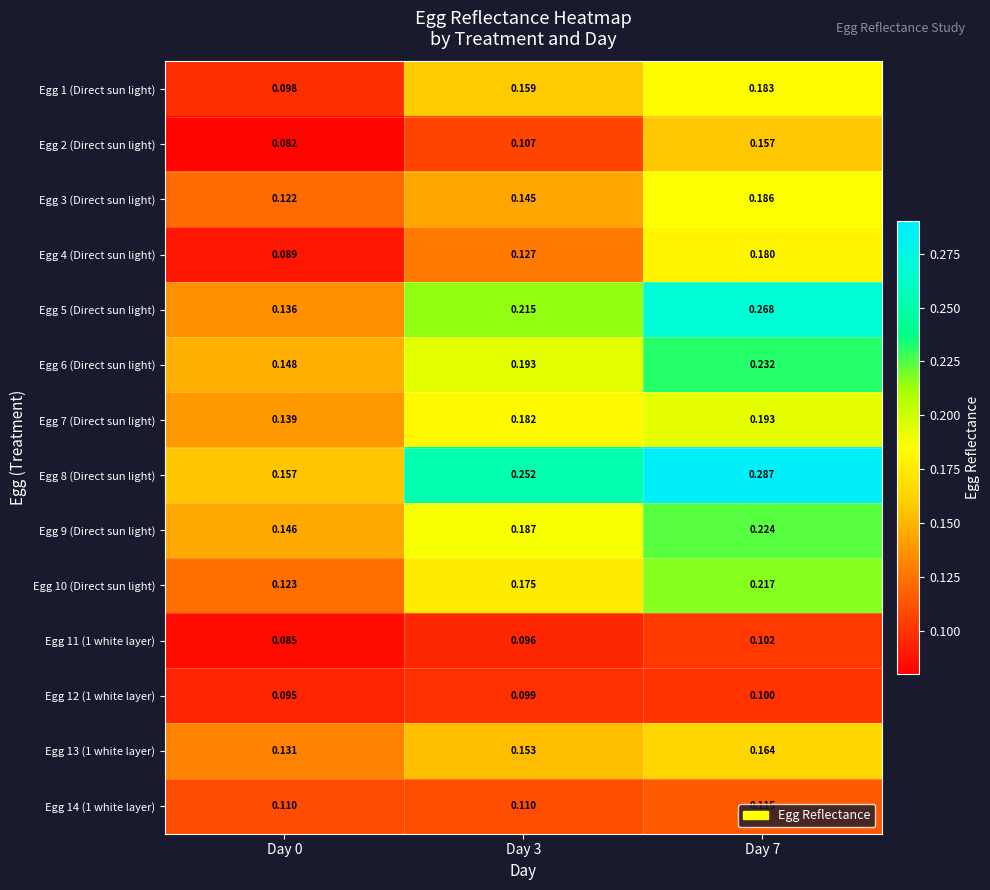

Count the number of categories in the chart.

3